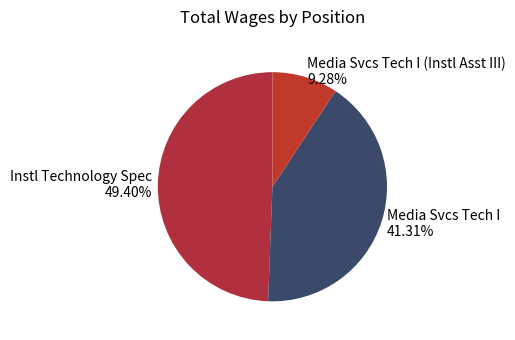

Which has a higher value, Instl Technology Spec 49.40% or Media Svcs Tech I 41.31%?

Instl Technology Spec 49.40%